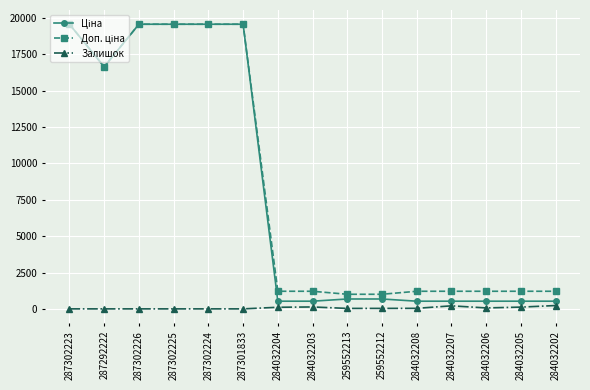

The Залишок series shows 209.9 at 284032207. True or false?

True